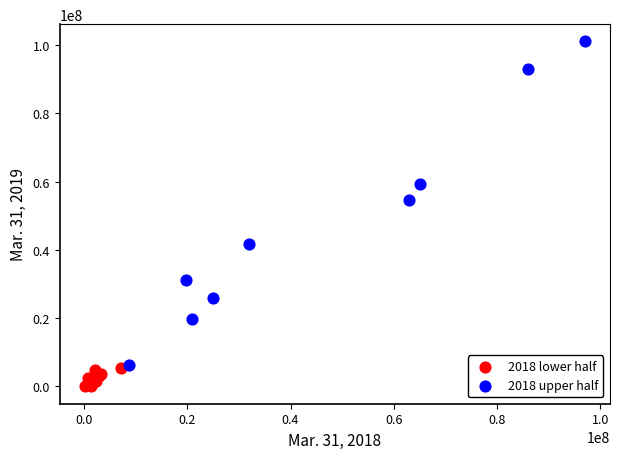

Which series reaches the maximum Y coordinate?

2018 upper half